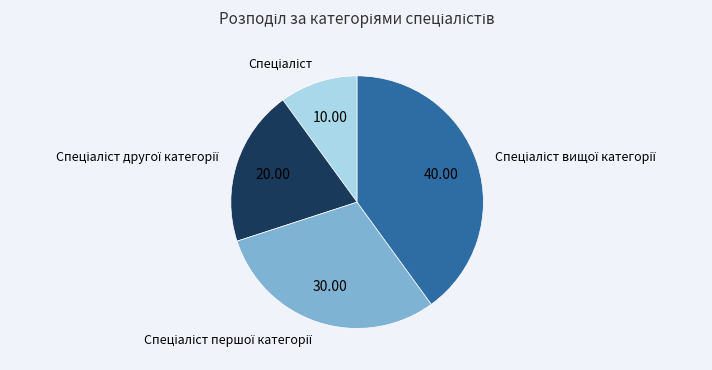

Does any single category account for the majority?

No